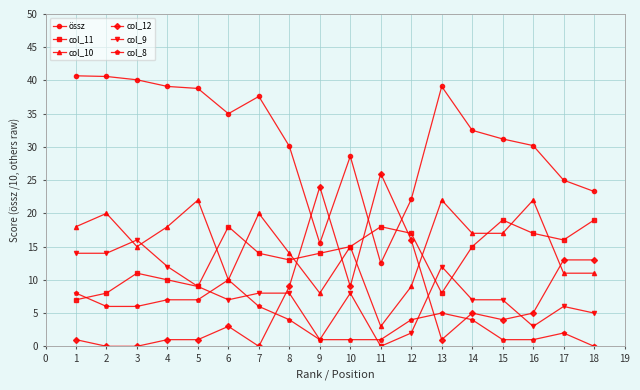

In col_11, how many points are lower than both neighbors (excluding endpoints)?

4